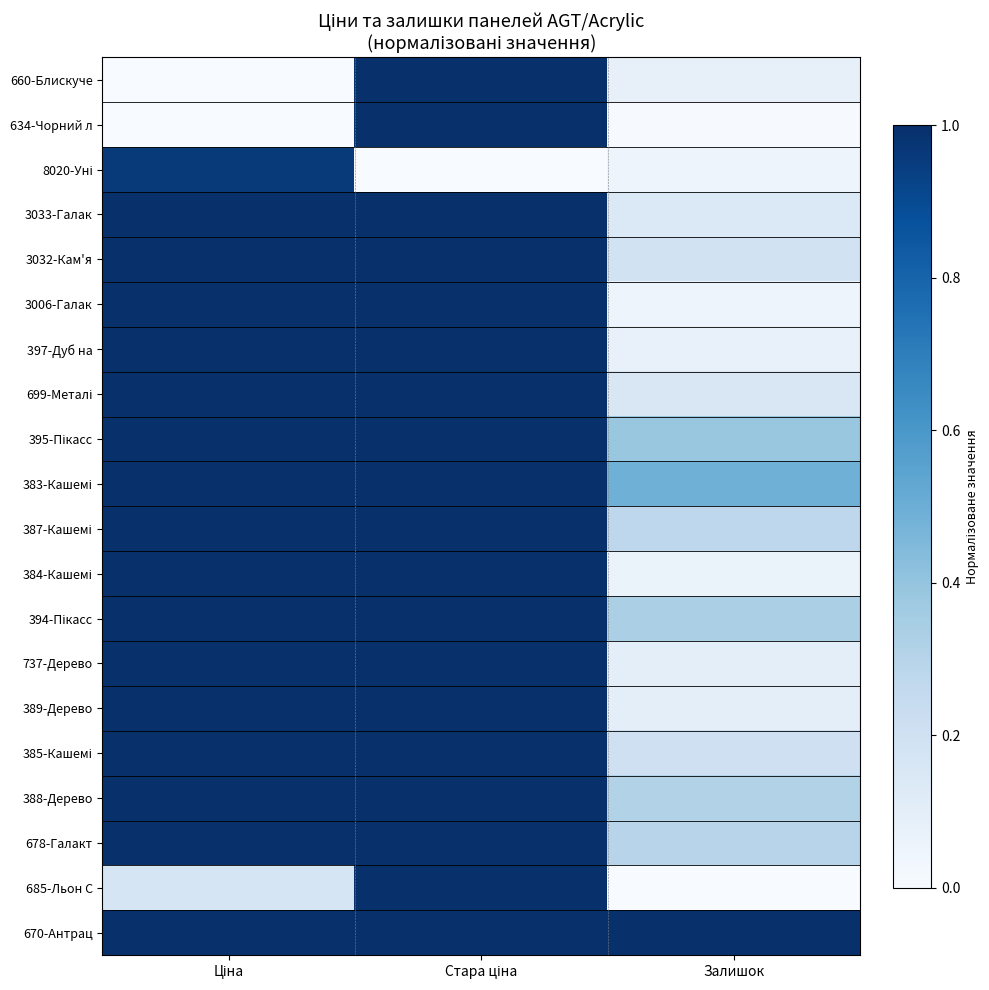

At how many categories does at least one series exceed 0?

3